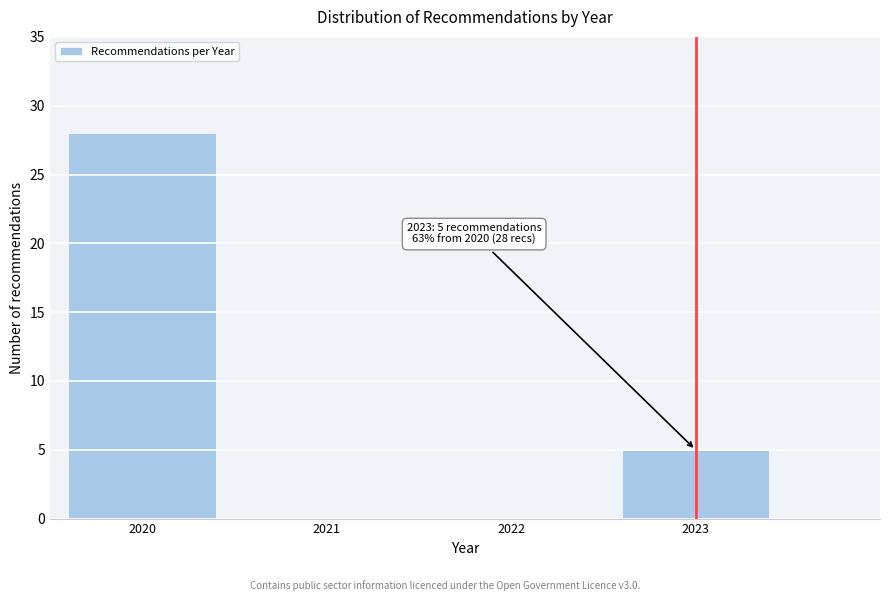

Reading left to right, extract all data points from this chart.

2020=28	2021=0	2022=0	2023=5